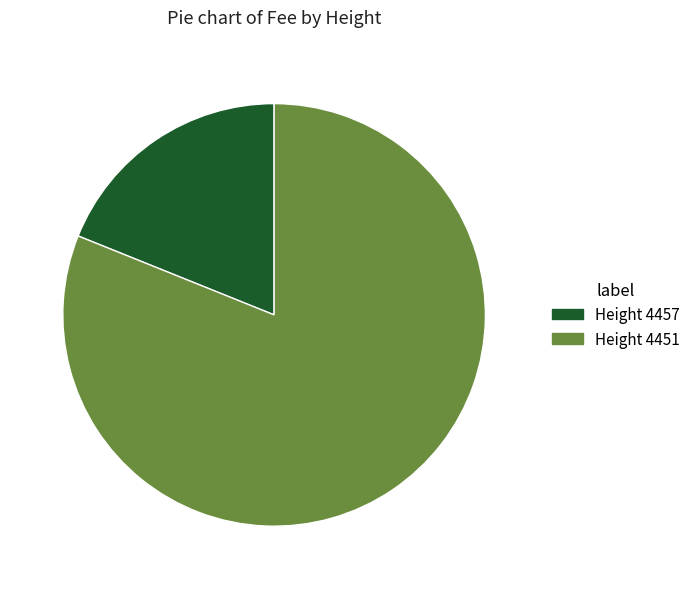

Does any single category account for the majority?

Yes